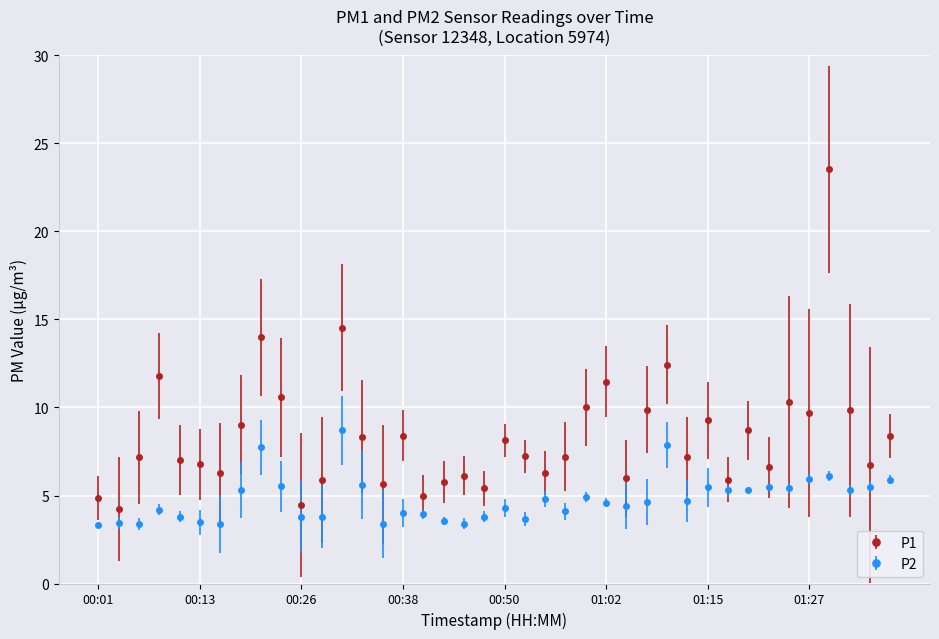

List the series in order of their peak value, highest first.

P1, P2